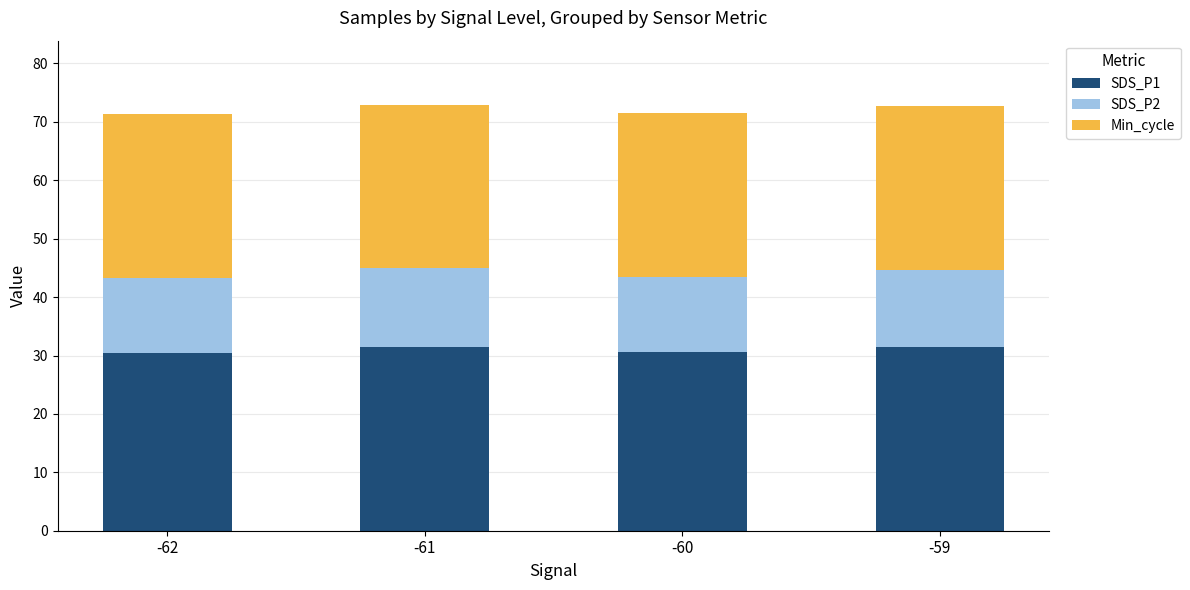

Read the SDS_P1 value at -62.

30.5